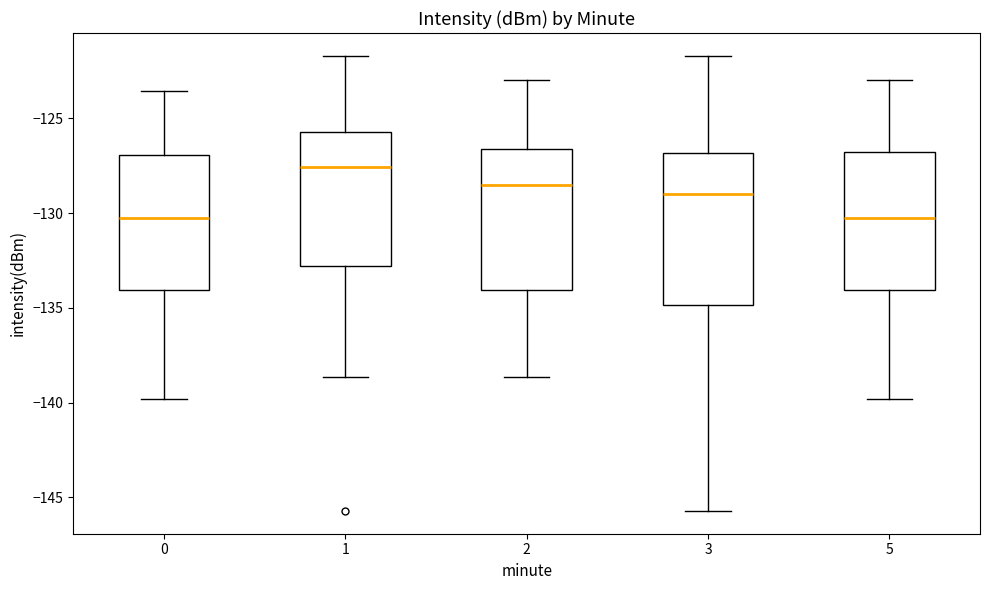

Where does the lower whisker of the box at x = 3 end on the y-axis? The values are not printed on the chart, so give them approximately, as read against the axis.

-145.5